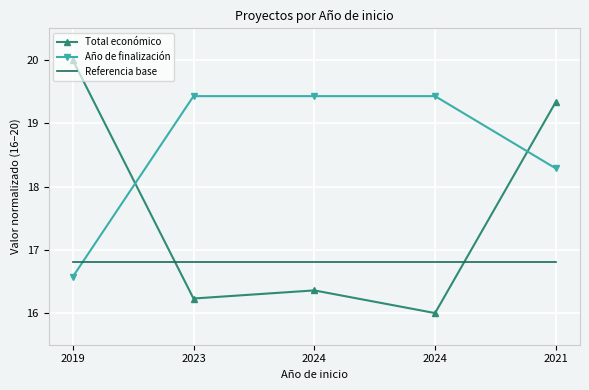

What are all the series names shown in the legend?

Total económico, Año de finalización, Referencia base